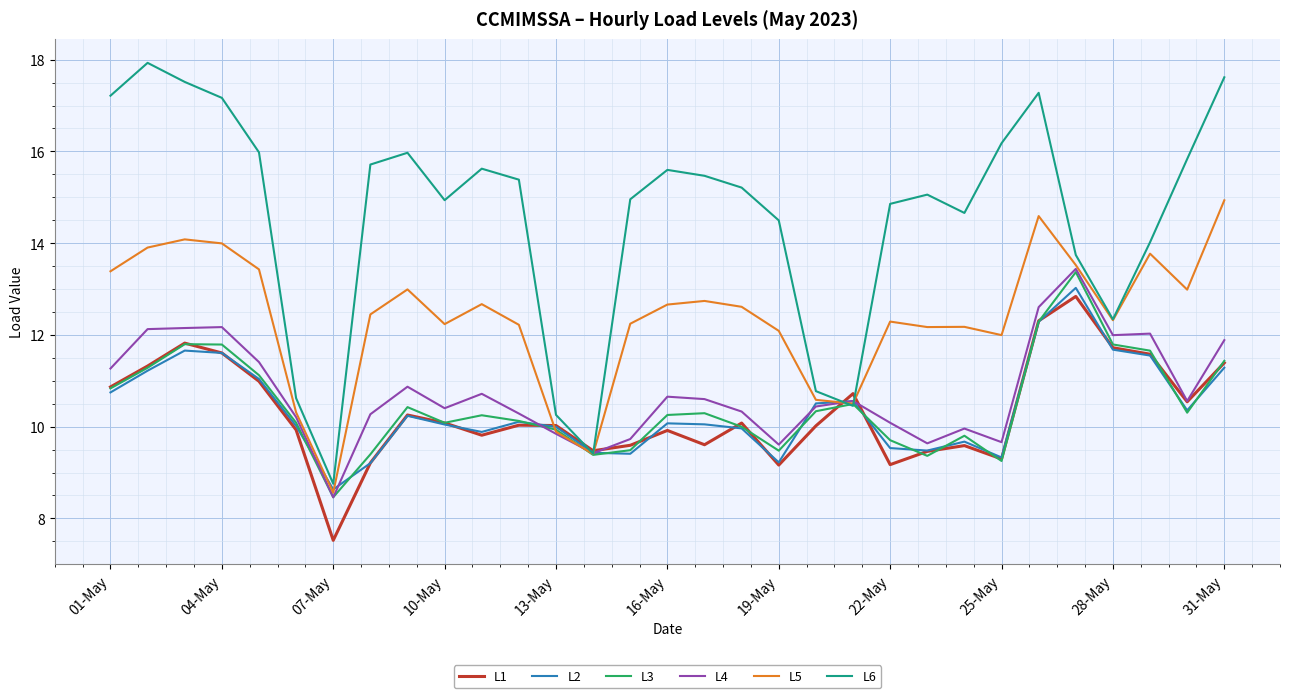

What are all the series names shown in the legend?

L1, L2, L3, L4, L5, L6